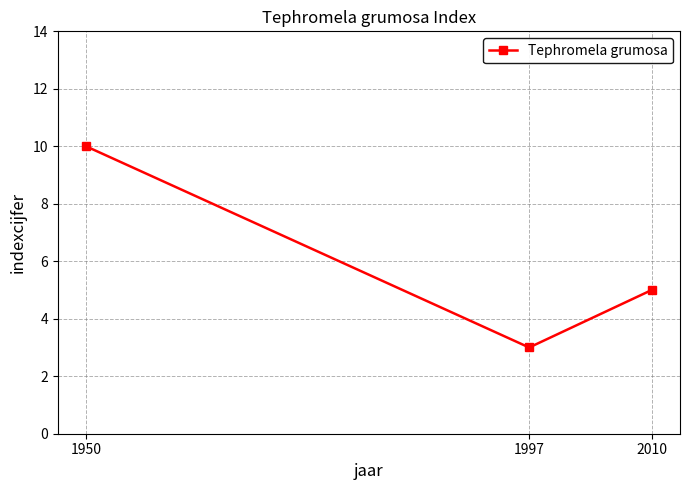

What is the greatest value displayed?

10